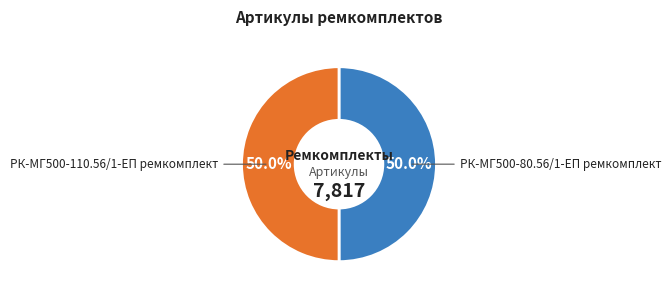

True or false: РК-МГ500-80.56/1-ЕП ремкомплект accounts for 50% of the total.

True